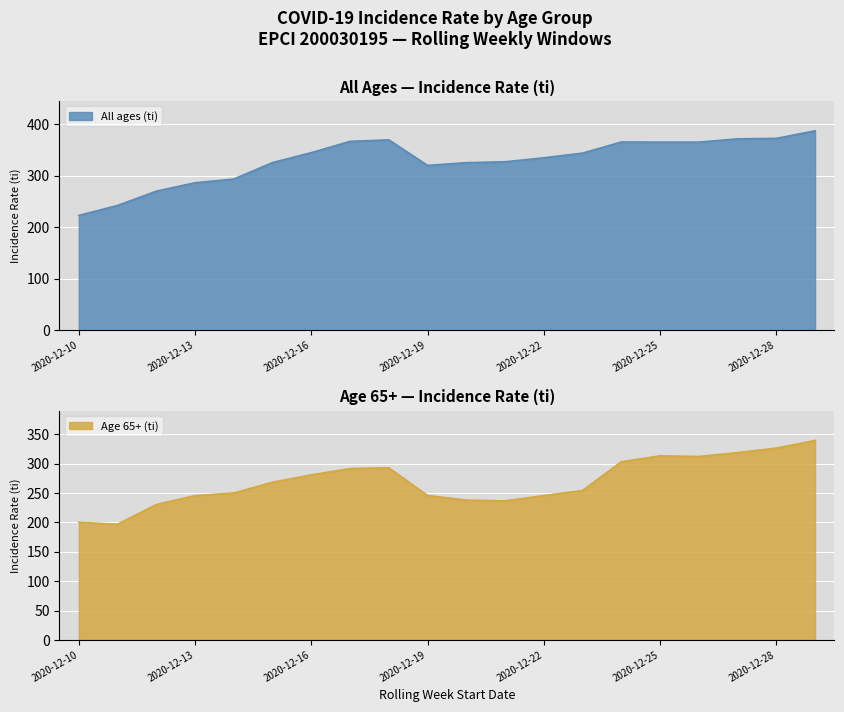

List the series in order of their peak value, lowest first.

Age 65+ (ti), All ages (ti)